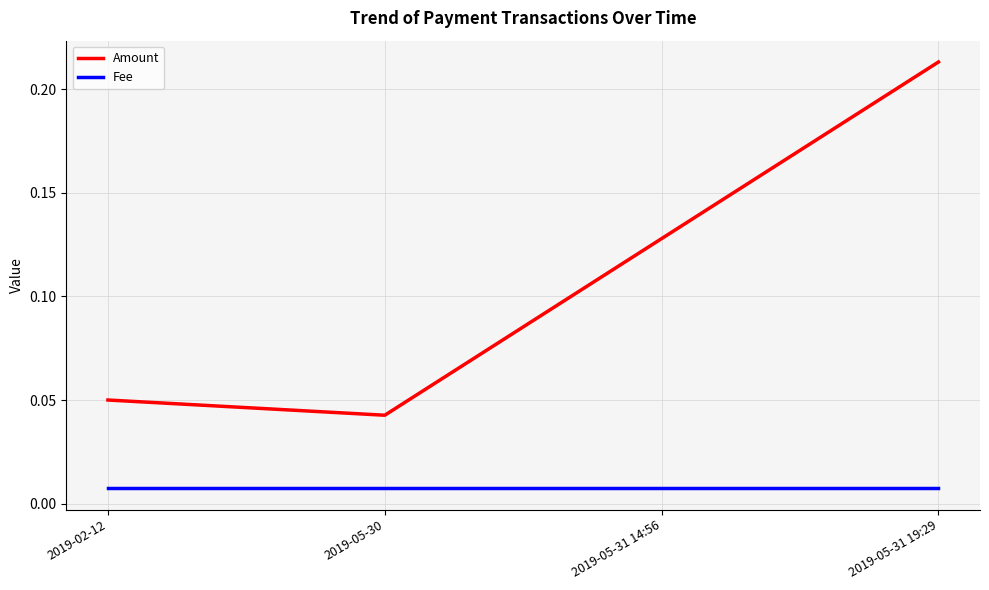

Which series has the largest range (max minus min)?

Amount